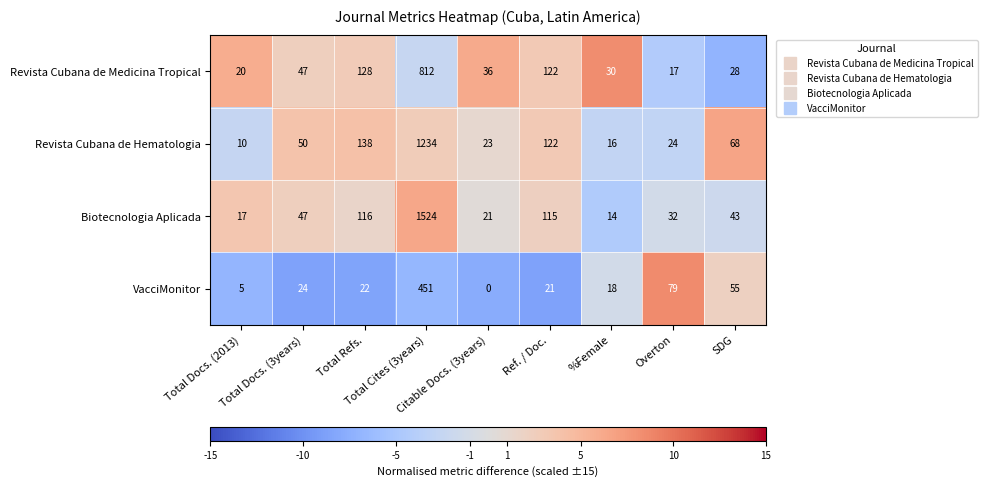

Which category has the lowest value across all series?

Citable Docs. (3years)